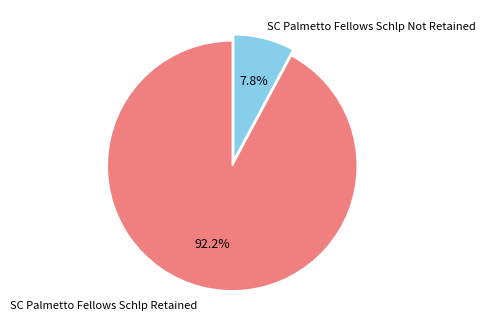

Between SC Palmetto Fellows Schlp Retained and SC Palmetto Fellows Schlp Not Retained, which is larger?

SC Palmetto Fellows Schlp Retained